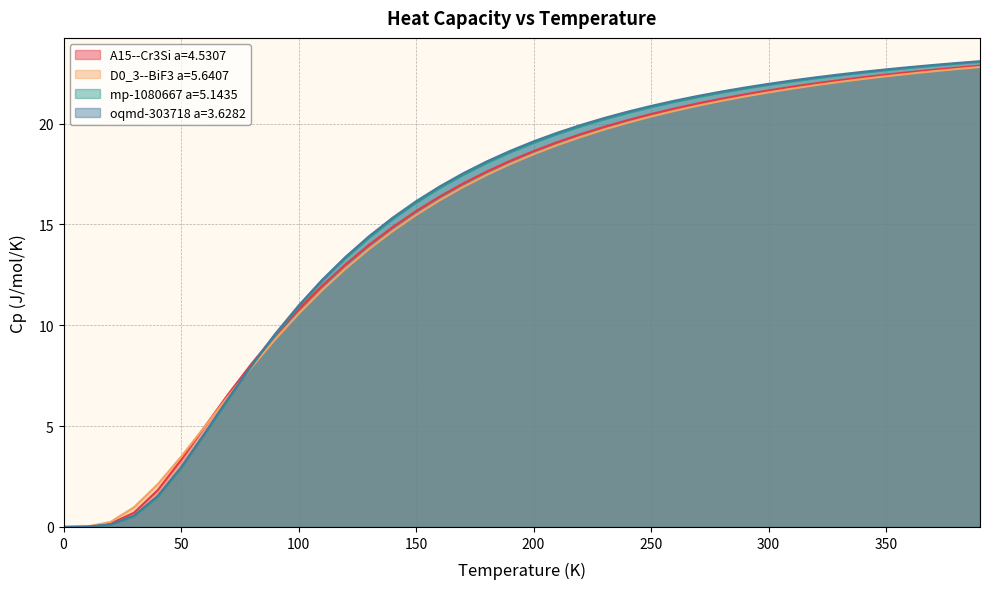

How many data points in mp-1080667 a=5.1435 are above 19?

20